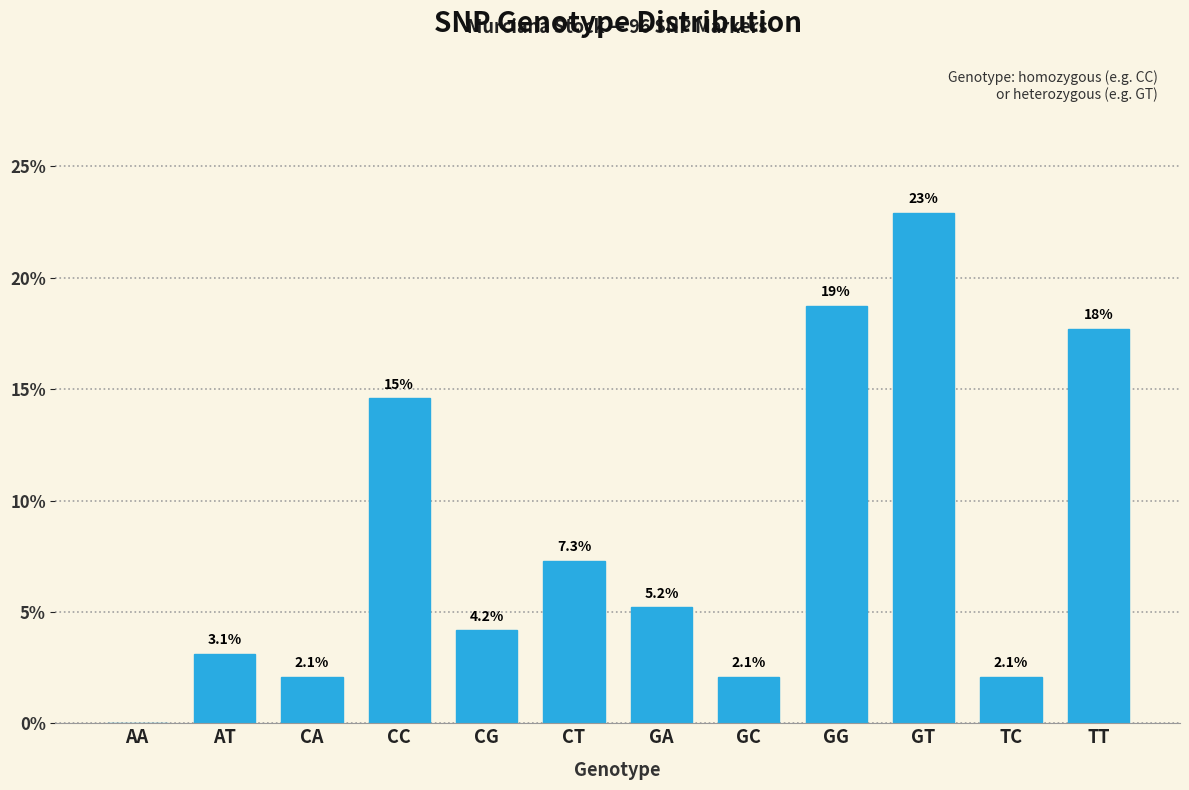

Reading left to right, what are all the values shown in this chart?

AA=0.0	AT=3.1	CA=2.1	CC=14.6	CG=4.2	CT=7.3	GA=5.2	GC=2.1	GG=18.8	GT=22.9	TC=2.1	TT=17.7